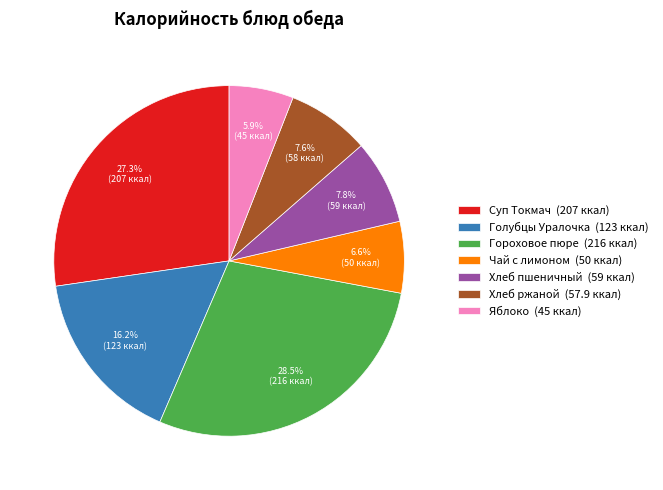

To the nearest percent, what is the combined percentage of Хлеб пшеничный and Гороховое пюре?

36%